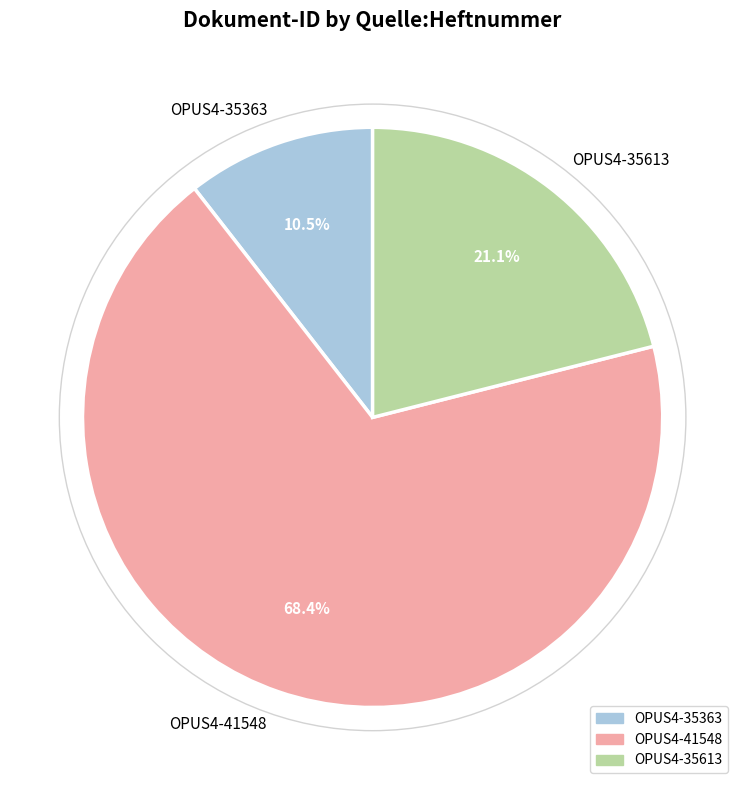

How many slices are in this pie chart?

3